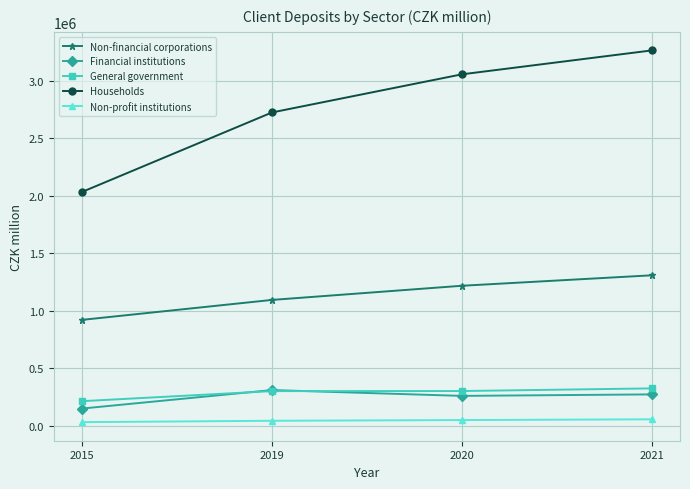

At how many categories does at least one series exceed 1986733?

4